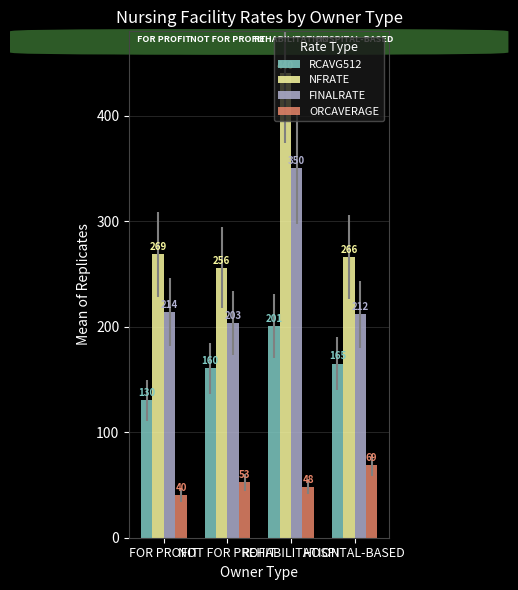

What is the difference between the maximum and minimum values in the FINALRATE series?

146.6